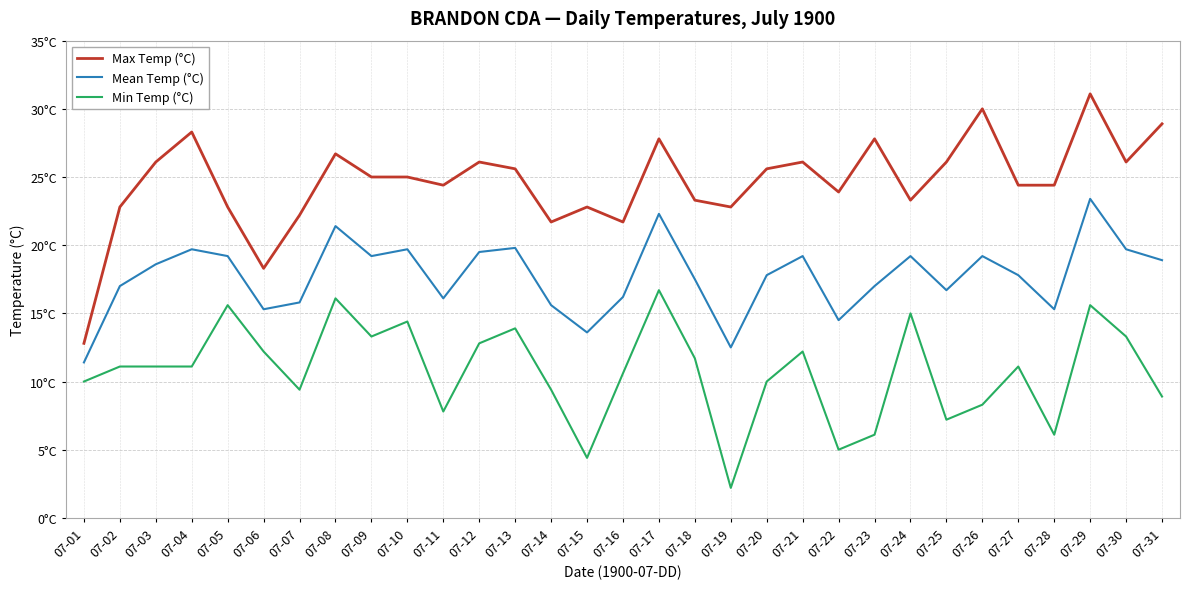

What is the average value of the Max Temp (°C) series?

24.6